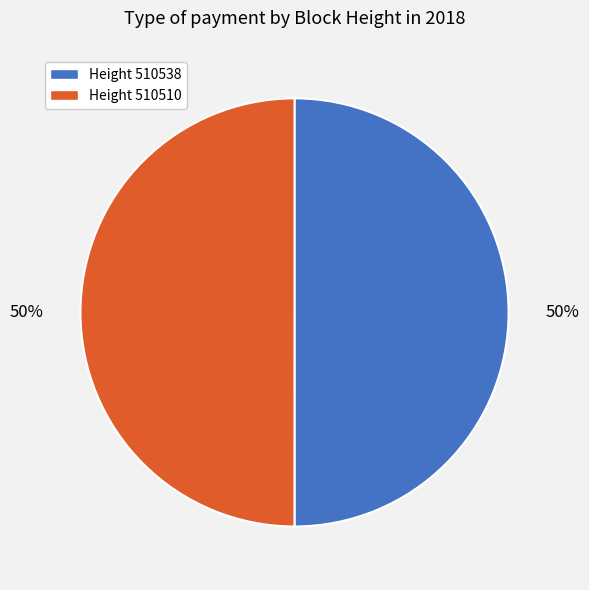

Count the number of slices in the pie.

2